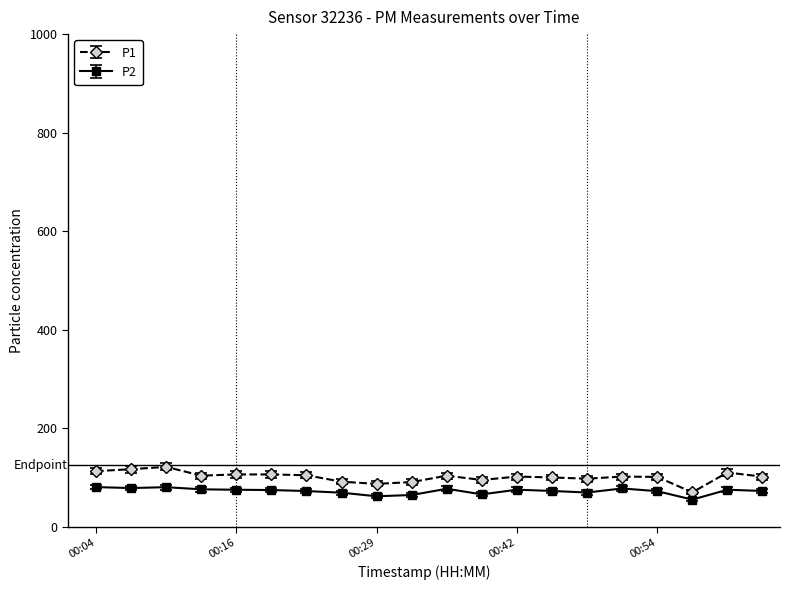

Is this an area chart (filled region under the line)?

No